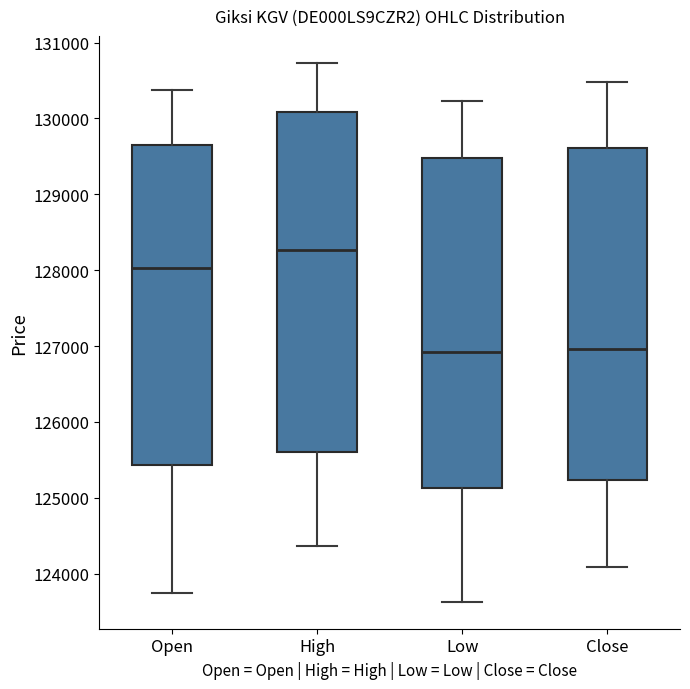

Reading left to right, read every box against the y-axis: the position of its median line, the range the box covers, and the ends of its whiskers. The values are not printed on the chart, so give them approximately, as read against the axis.

Open: median 128000, box 125400 to 129600, whiskers 123800 to 130400
High: median 128300, box 125600 to 130100, whiskers 124400 to 130700
Low: median 126900, box 125100 to 129500, whiskers 123600 to 130200
Close: median 127000, box 125200 to 129600, whiskers 124100 to 130500